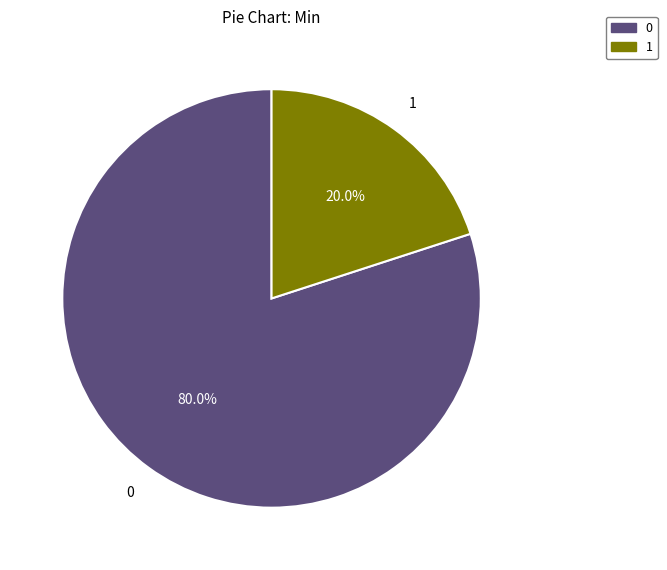

Is there any slice that represents more than half of the pie?

Yes